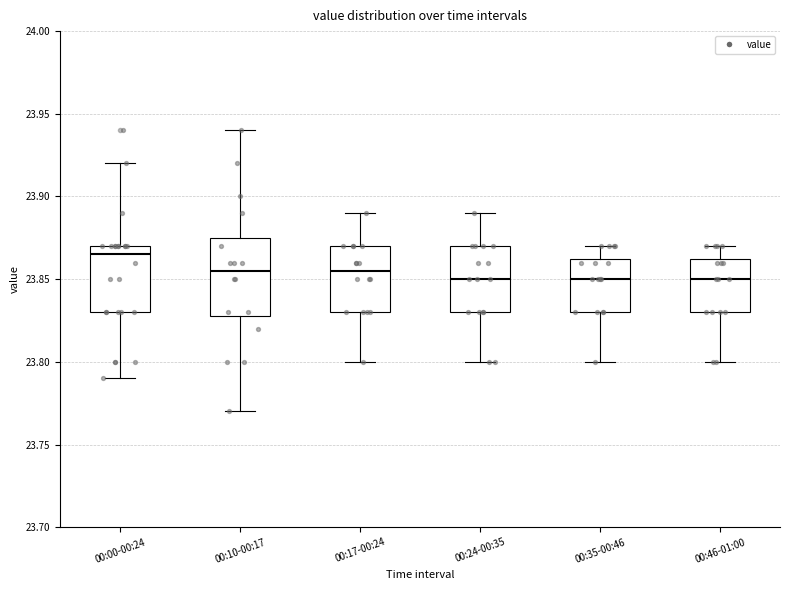

Reading left to right, read every box against the y-axis: the position of its median line, the range the box covers, and the ends of its whiskers. The values are not printed on the chart, so give them approximately, as read against the axis.

00:00-00:24: median 23.865, box 23.830 to 23.870, whiskers 23.790 to 23.920
00:10-00:17: median 23.855, box 23.830 to 23.875, whiskers 23.770 to 23.940
00:17-00:24: median 23.855, box 23.830 to 23.870, whiskers 23.800 to 23.890
00:24-00:35: median 23.850, box 23.830 to 23.870, whiskers 23.800 to 23.890
00:35-00:46: median 23.850, box 23.830 to 23.865, whiskers 23.800 to 23.870
00:46-01:00: median 23.850, box 23.830 to 23.865, whiskers 23.800 to 23.870